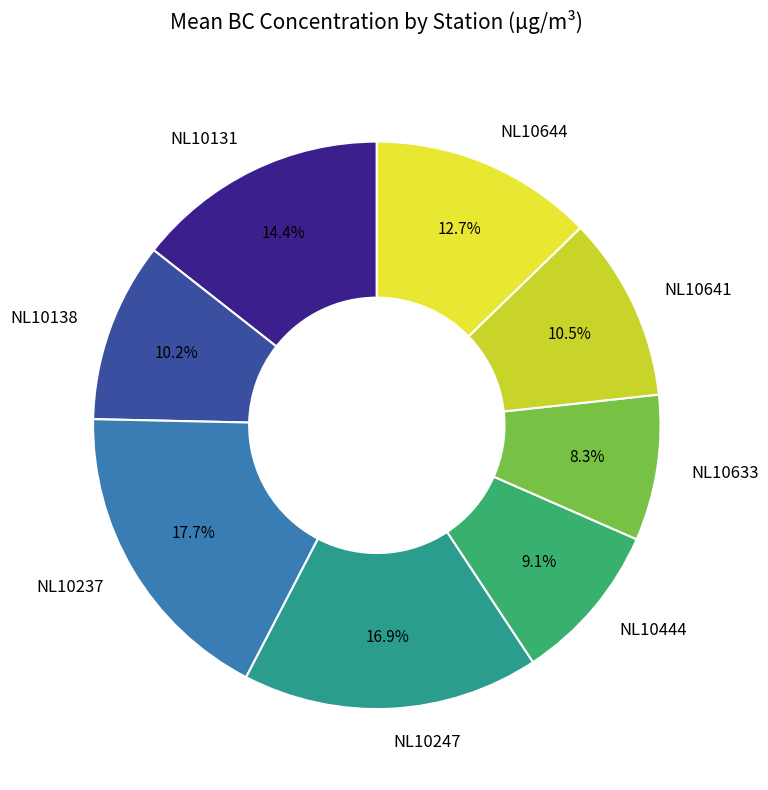

How many slices are in this pie chart?

8